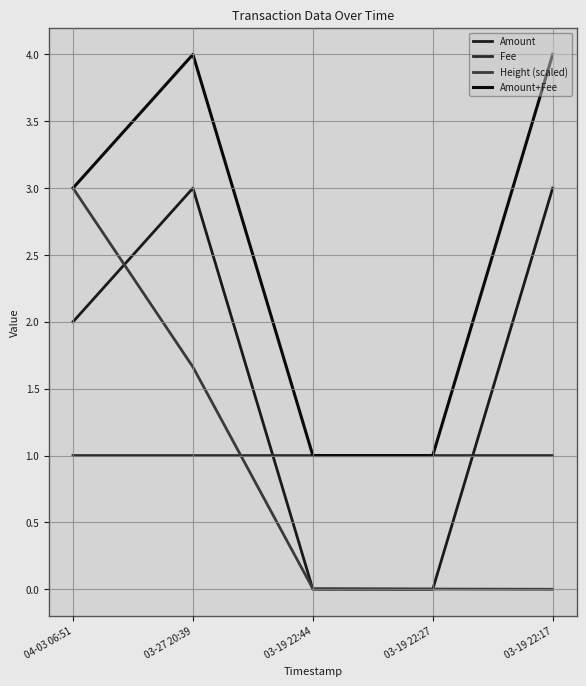

At which label does Height (scaled) reach its minimum?

03-19 22:17